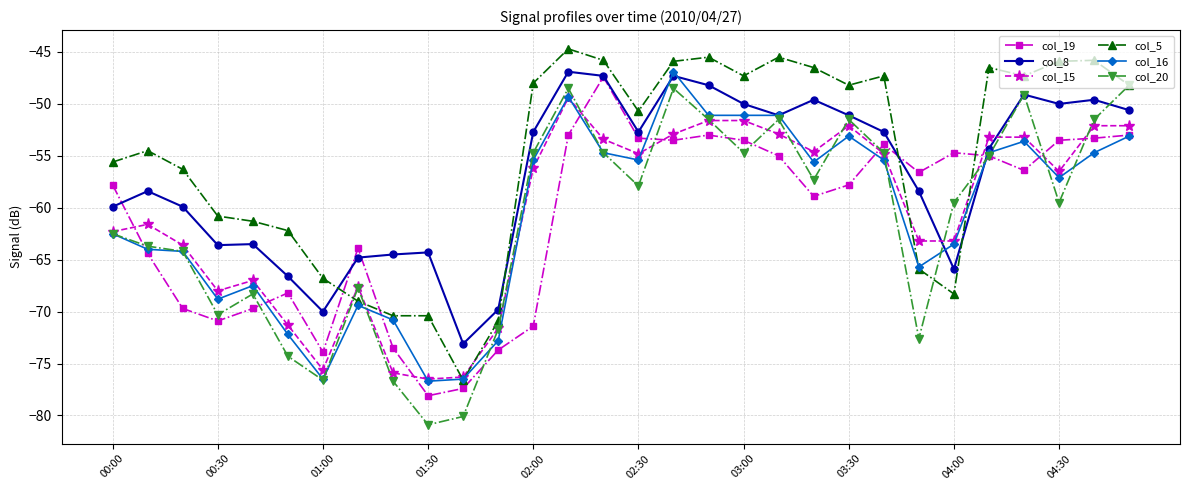

How many distinct data groups are displayed?

6